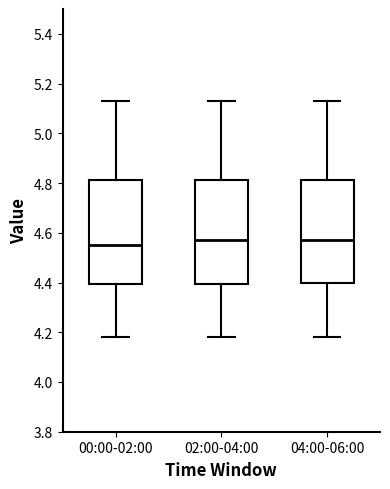

Reading left to right, read every box against the y-axis: the position of its median line, the range the box covers, and the ends of its whiskers. The values are not printed on the chart, so give them approximately, as read against the axis.

00:00-02:00: median 4.56, box 4.40 to 4.82, whiskers 4.18 to 5.14
02:00-04:00: median 4.58, box 4.40 to 4.82, whiskers 4.18 to 5.14
04:00-06:00: median 4.58, box 4.40 to 4.82, whiskers 4.18 to 5.14